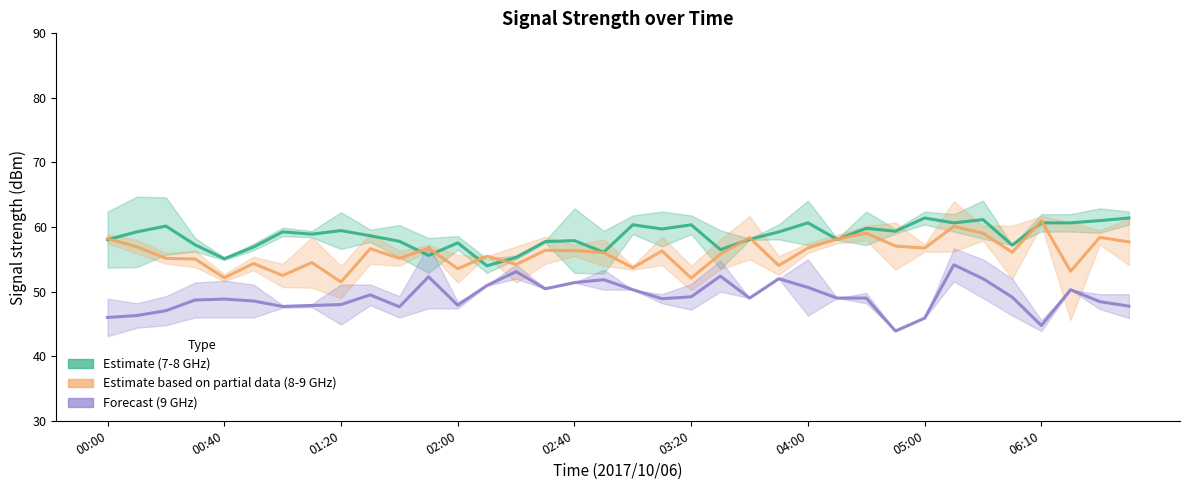

Rank the series by their average value, from highest to lowest.

Estimate (7-8 GHz), Estimate based on partial data (8-9 GHz), Forecast (9+ GHz)